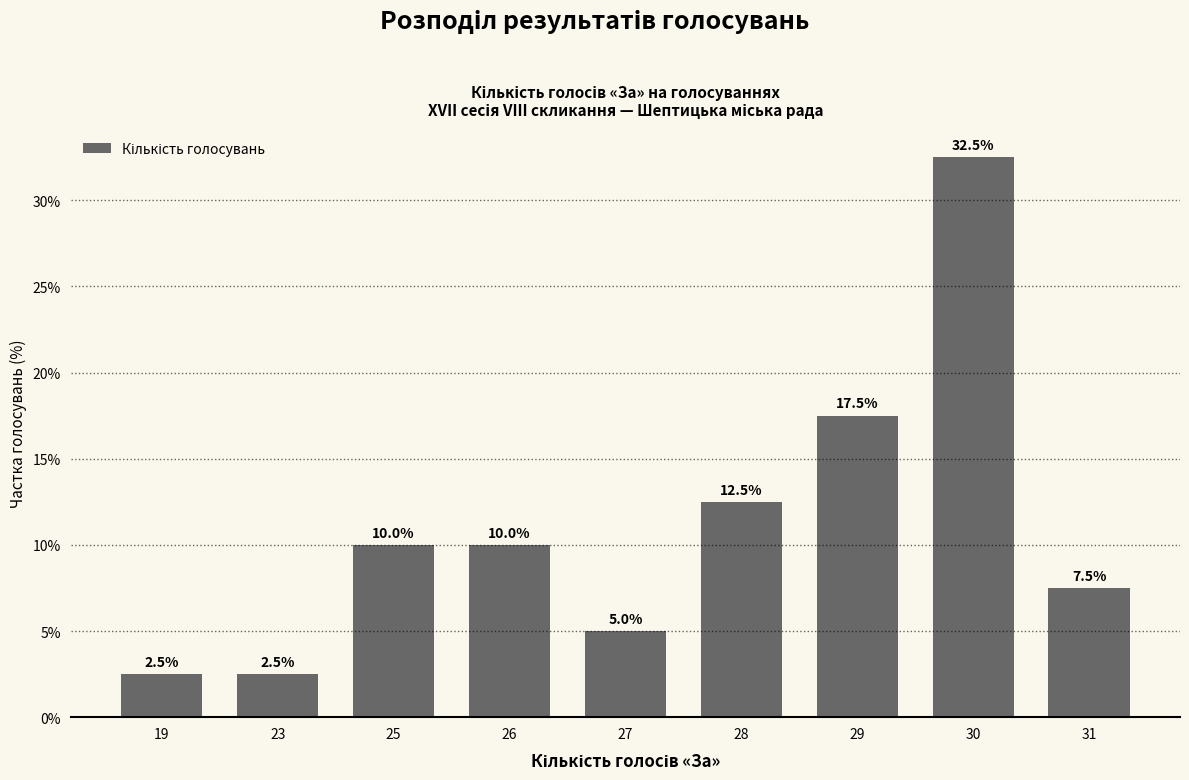

Count the number of categories in the chart.

9